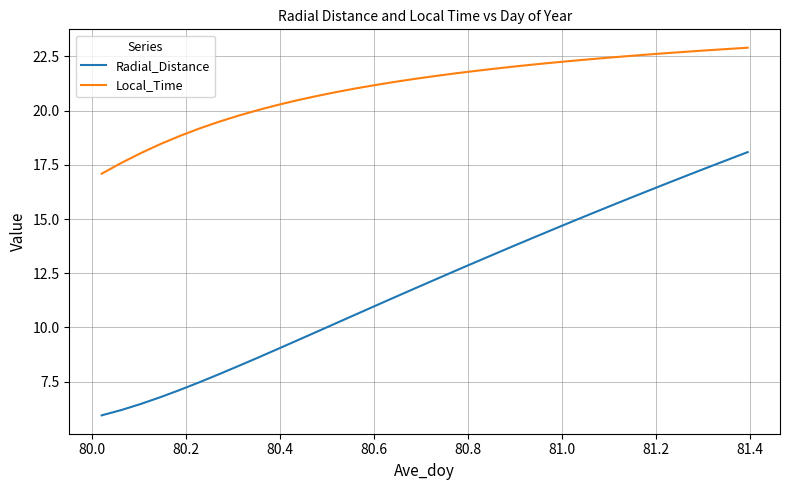

What is the difference between the maximum and minimum values in the Radial_Distance series?

12.1